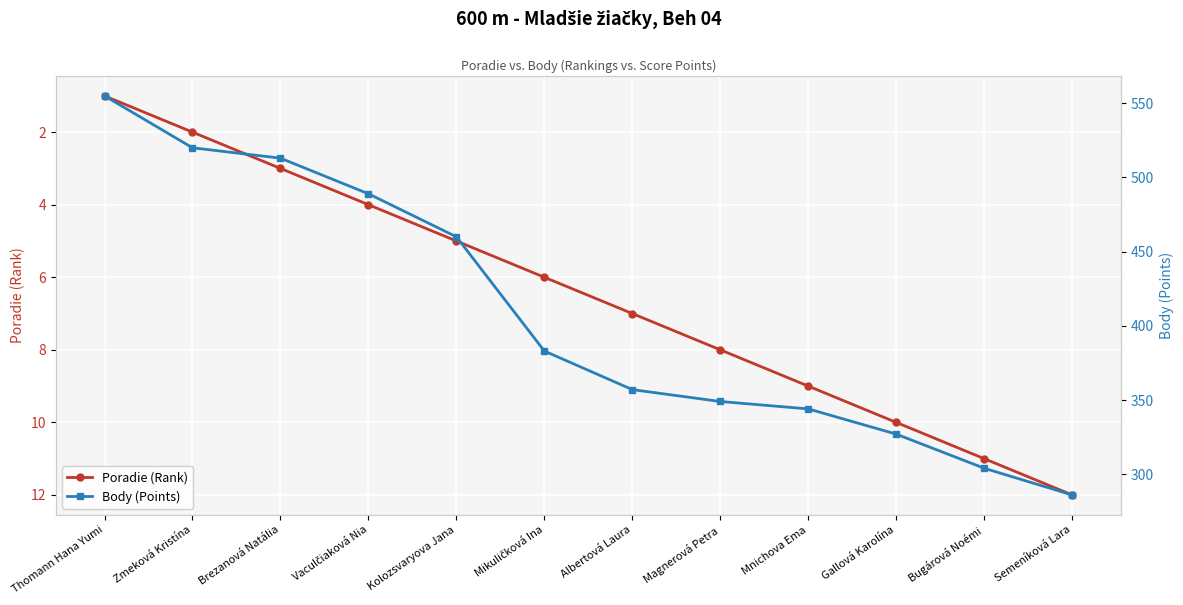

What position from the right is Bugárová Noémi?

2